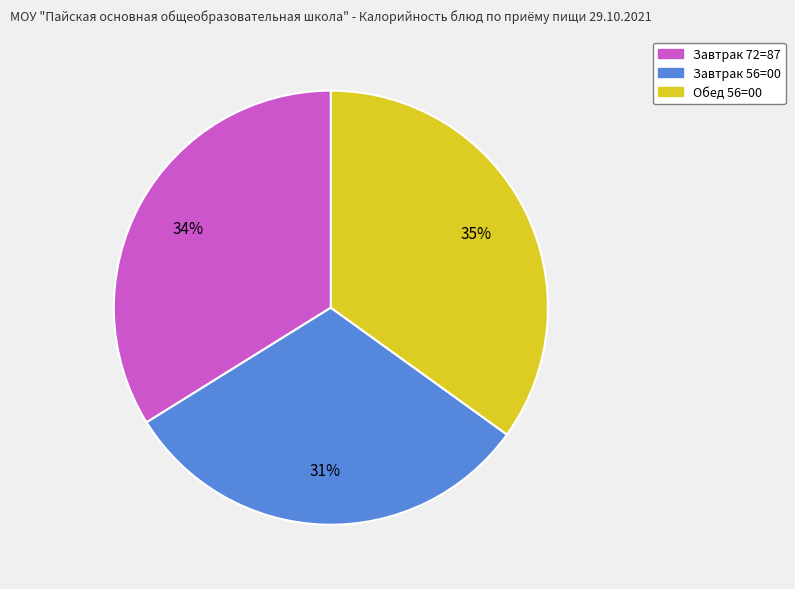

Is there any slice that represents more than half of the pie?

No